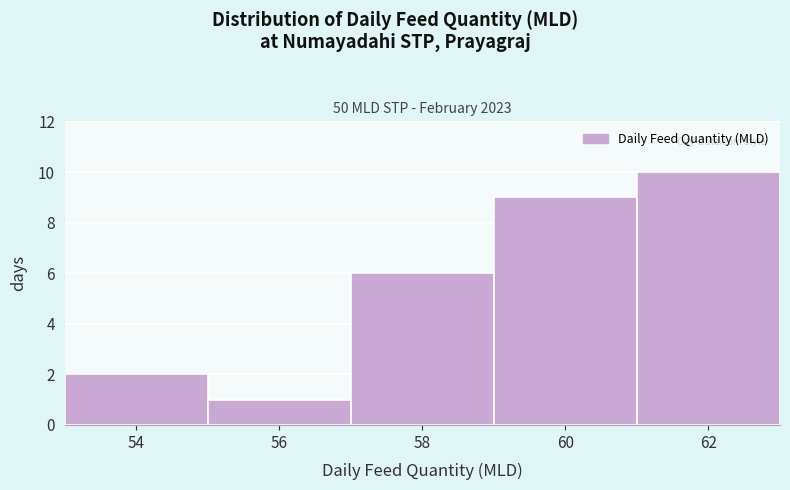

Which range on the x-axis has the tallest bar?

61 to 63